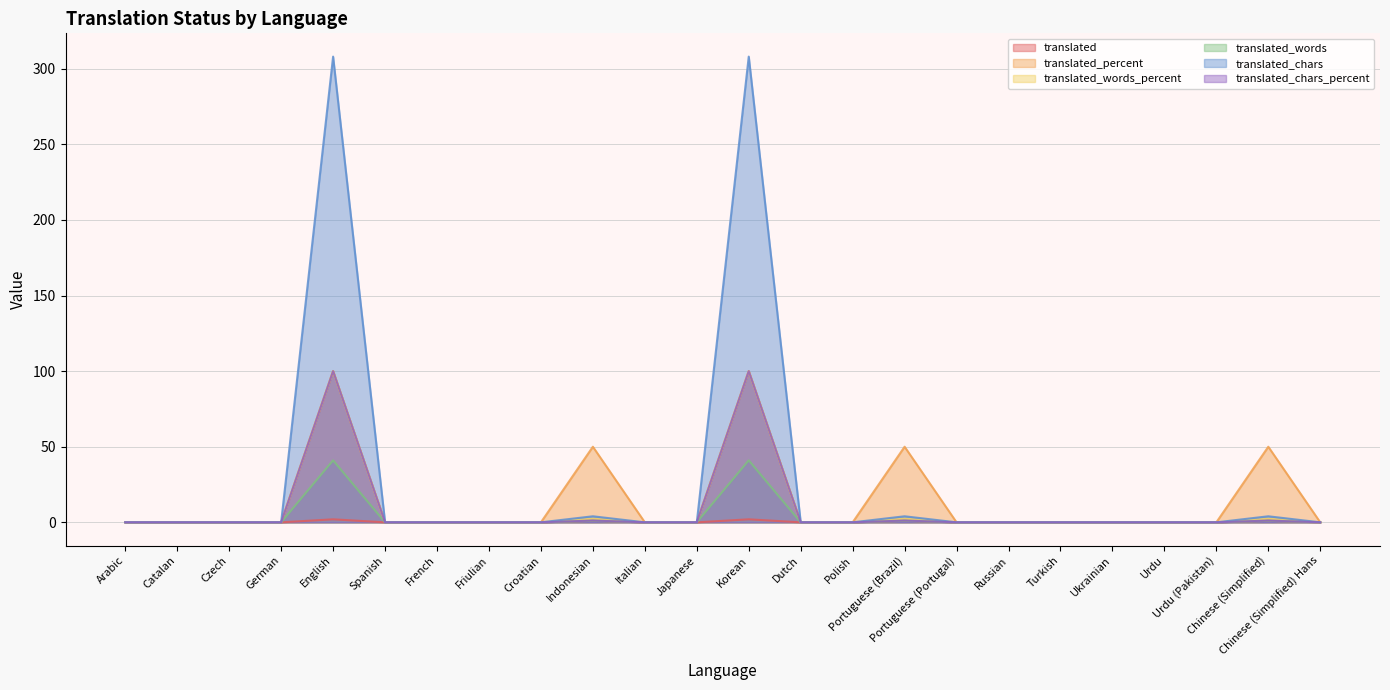

How many series are shown in this chart?

6